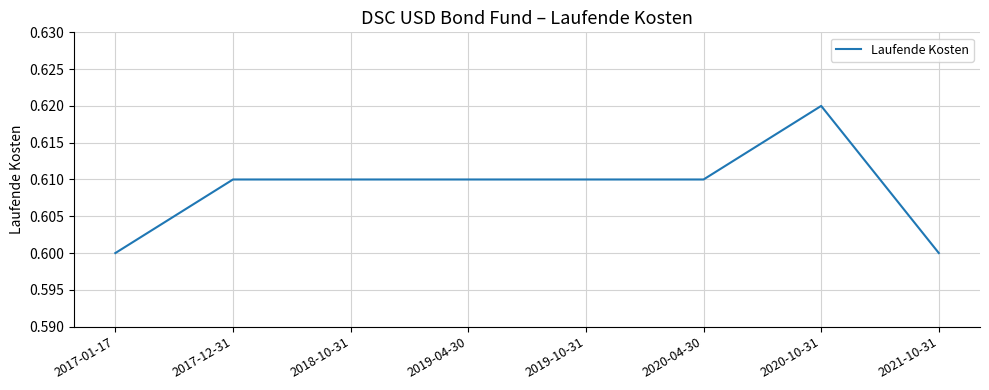

What is the sum of all values?

4.9